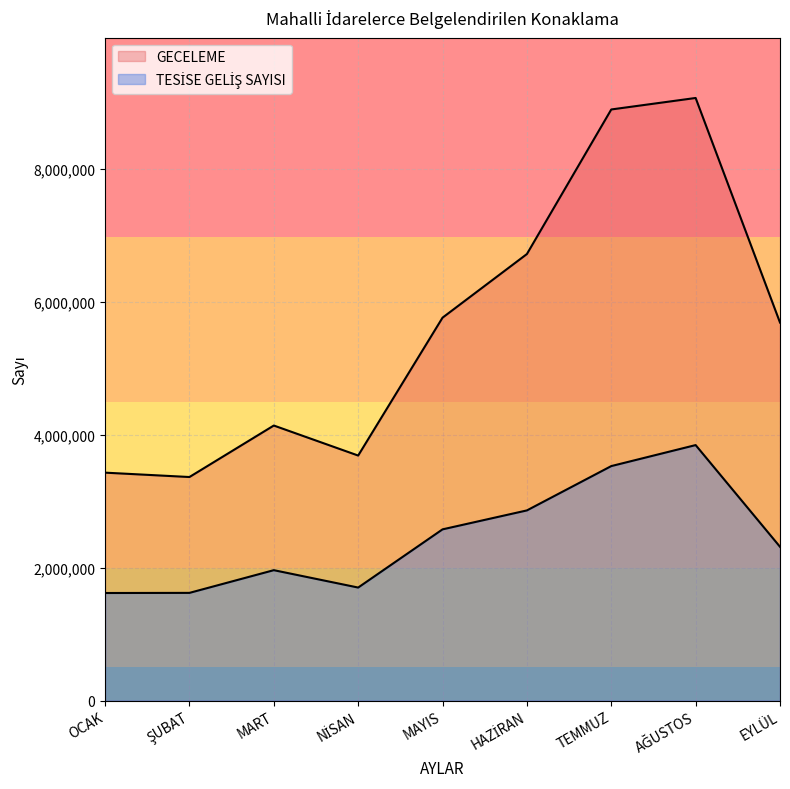

How many lines are shown in the chart?

2